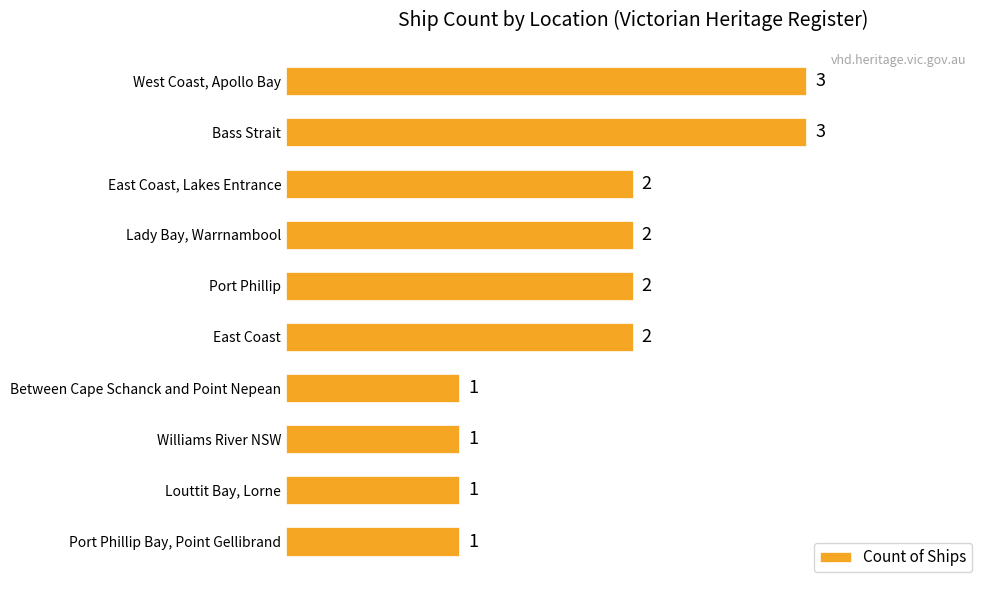

Reading bottom to top, extract all data points from this chart.

1	1	1	1	2	2	2	2	3	3